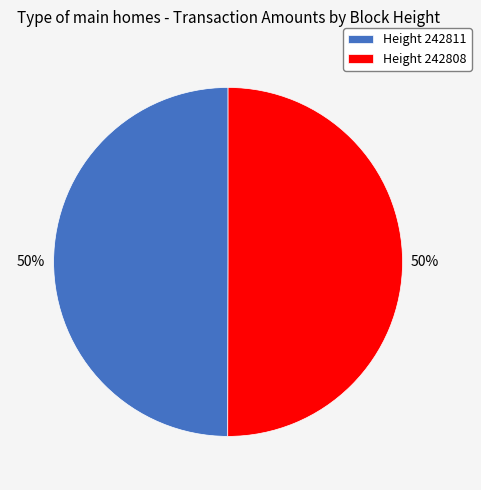

How many slices are in this pie chart?

2